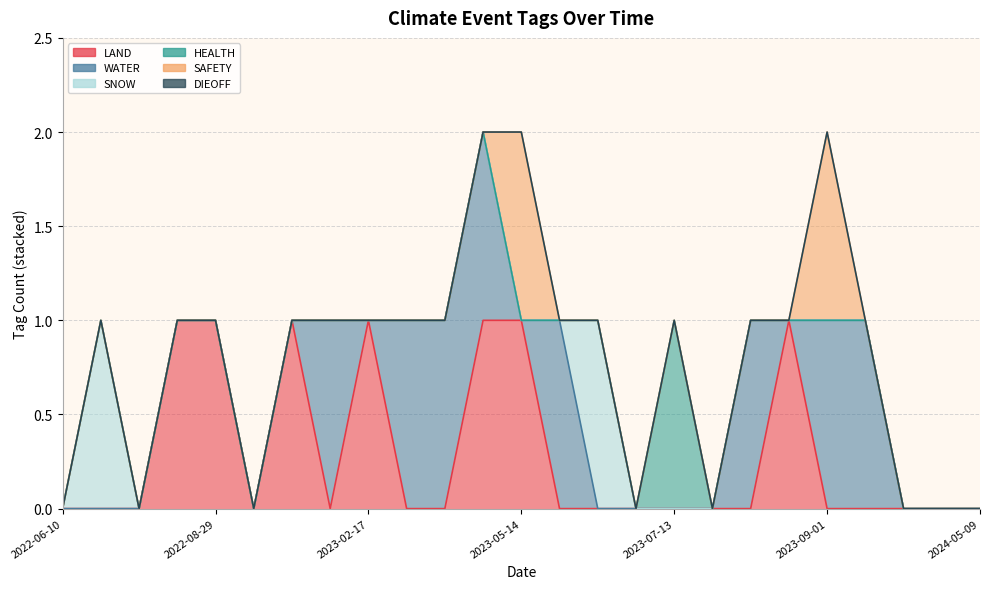

Reading left to right, transcribe all the data shown in this chart.

LAND: 2022-06-10=0	2022-08-05=0	2022-08-05=0	2022-08-23=1	2022-08-29=1	2022-10-01=0	2022-11-17=1	2023-02-08=0	2023-02-17=1	2023-02-20=0	2023-03-15=0	2023-03-23=1	2023-05-14=1	2023-06-06=0	2023-06-16=0	2023-07-01=0	2023-07-13=0	2023-08-08=0	2023-08-16=0	2023-08-17=1	2023-09-01=0	2023-11-03=0	2023-11-05=0	2024-05-09=0	2024-05-09=0
WATER: 2022-06-10=0	2022-08-05=0	2022-08-05=0	2022-08-23=0	2022-08-29=0	2022-10-01=0	2022-11-17=0	2023-02-08=1	2023-02-17=0	2023-02-20=1	2023-03-15=1	2023-03-23=1	2023-05-14=0	2023-06-06=1	2023-06-16=0	2023-07-01=0	2023-07-13=0	2023-08-08=0	2023-08-16=1	2023-08-17=0	2023-09-01=1	2023-11-03=1	2023-11-05=0	2024-05-09=0	2024-05-09=0
SNOW: 2022-06-10=0	2022-08-05=1	2022-08-05=0	2022-08-23=0	2022-08-29=0	2022-10-01=0	2022-11-17=0	2023-02-08=0	2023-02-17=0	2023-02-20=0	2023-03-15=0	2023-03-23=0	2023-05-14=0	2023-06-06=0	2023-06-16=1	2023-07-01=0	2023-07-13=0	2023-08-08=0	2023-08-16=0	2023-08-17=0	2023-09-01=0	2023-11-03=0	2023-11-05=0	2024-05-09=0	2024-05-09=0
HEALTH: 2022-06-10=0	2022-08-05=0	2022-08-05=0	2022-08-23=0	2022-08-29=0	2022-10-01=0	2022-11-17=0	2023-02-08=0	2023-02-17=0	2023-02-20=0	2023-03-15=0	2023-03-23=0	2023-05-14=0	2023-06-06=0	2023-06-16=0	2023-07-01=0	2023-07-13=1	2023-08-08=0	2023-08-16=0	2023-08-17=0	2023-09-01=0	2023-11-03=0	2023-11-05=0	2024-05-09=0	2024-05-09=0
SAFETY: 2022-06-10=0	2022-08-05=0	2022-08-05=0	2022-08-23=0	2022-08-29=0	2022-10-01=0	2022-11-17=0	2023-02-08=0	2023-02-17=0	2023-02-20=0	2023-03-15=0	2023-03-23=0	2023-05-14=1	2023-06-06=0	2023-06-16=0	2023-07-01=0	2023-07-13=0	2023-08-08=0	2023-08-16=0	2023-08-17=0	2023-09-01=1	2023-11-03=0	2023-11-05=0	2024-05-09=0	2024-05-09=0
DIEOFF: 2022-06-10=0	2022-08-05=0	2022-08-05=0	2022-08-23=0	2022-08-29=0	2022-10-01=0	2022-11-17=0	2023-02-08=0	2023-02-17=0	2023-02-20=0	2023-03-15=0	2023-03-23=0	2023-05-14=0	2023-06-06=0	2023-06-16=0	2023-07-01=0	2023-07-13=0	2023-08-08=0	2023-08-16=0	2023-08-17=0	2023-09-01=0	2023-11-03=0	2023-11-05=0	2024-05-09=0	2024-05-09=0